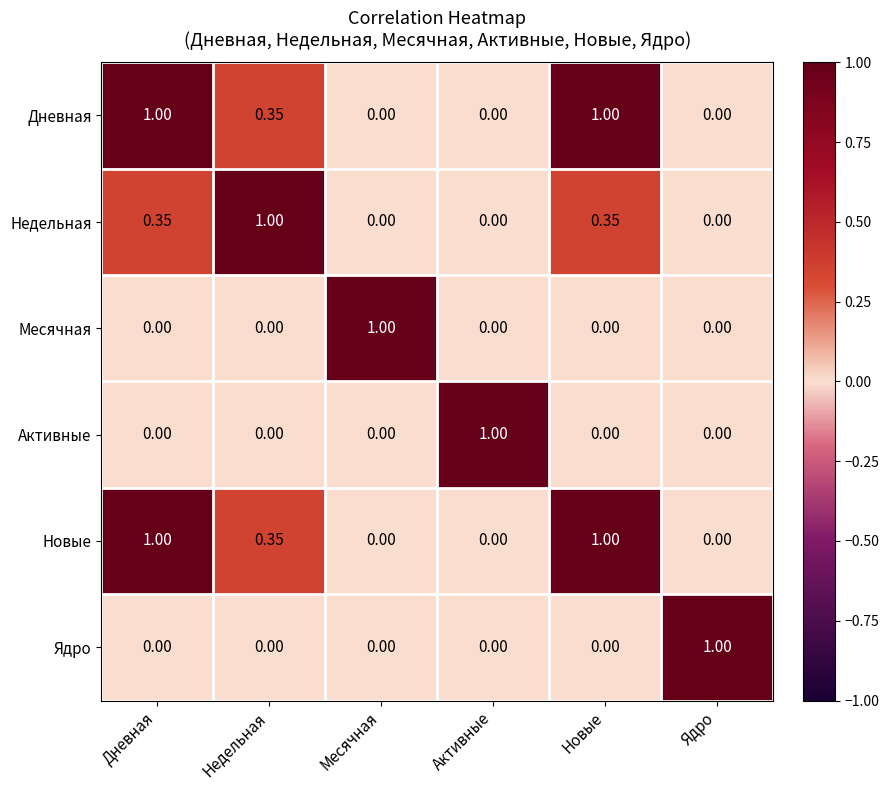

At which label does Недельная reach its peak?

Недельная